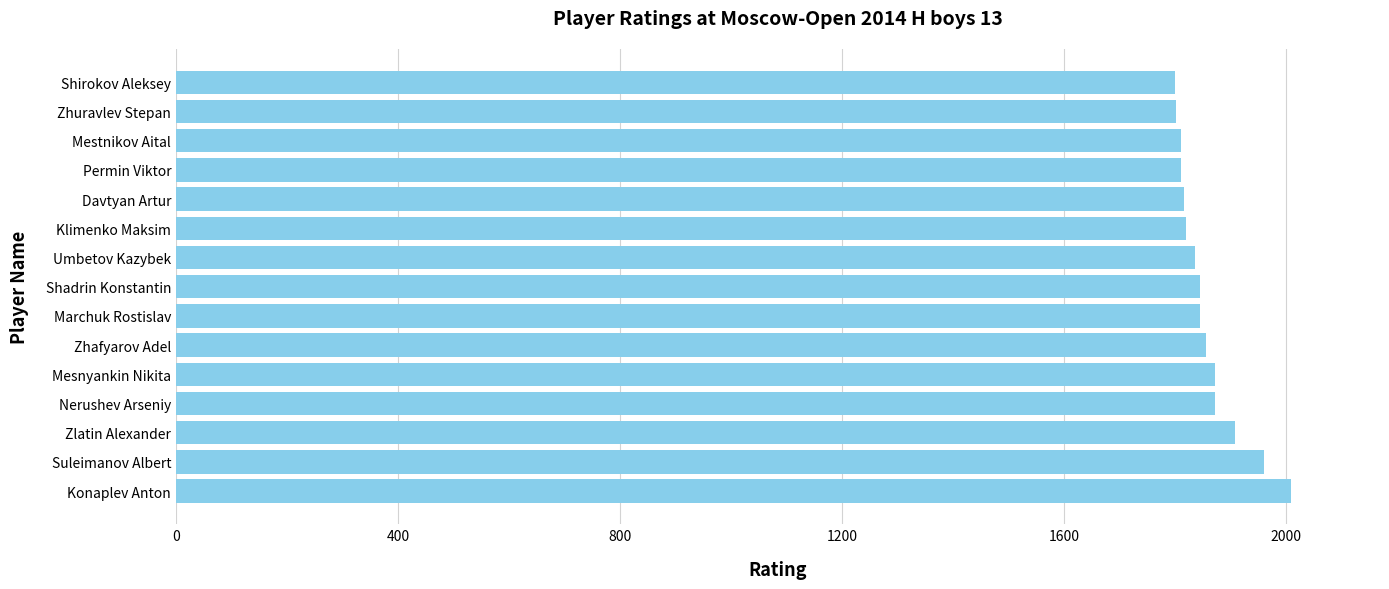

What is the greatest value displayed?

2008